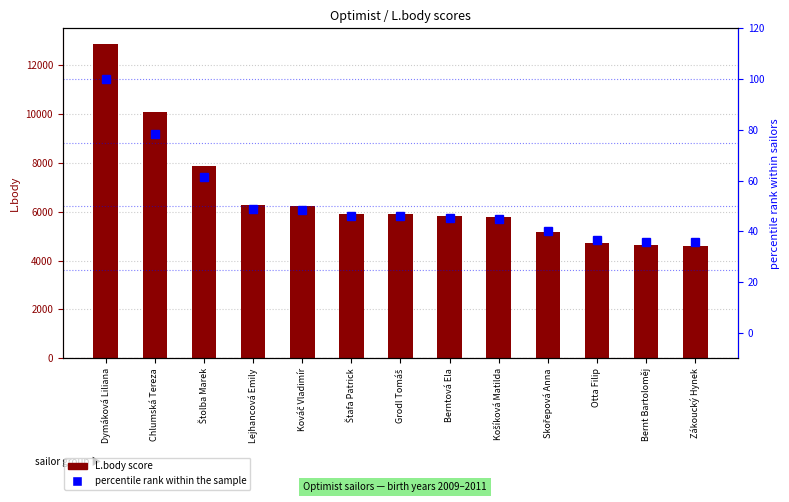

Which series changed the most between Chlumská Tereza and Otta Filip?

L.body